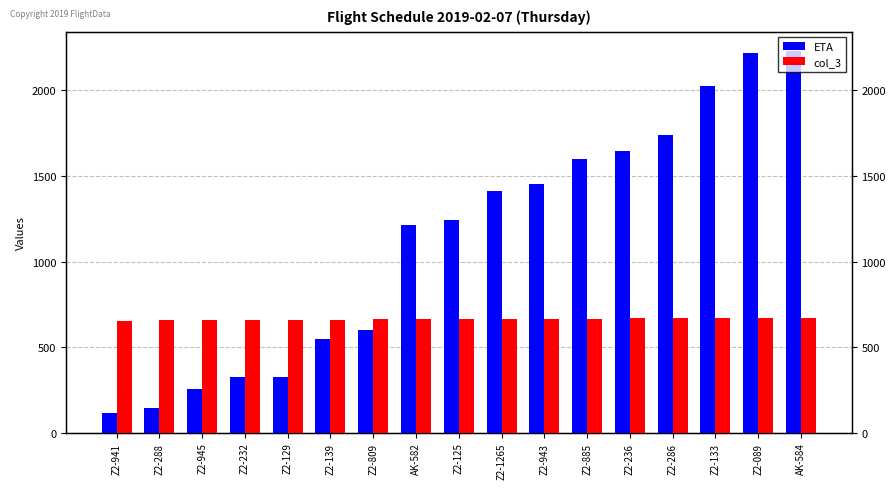

Which series has the largest range (max minus min)?

ETA